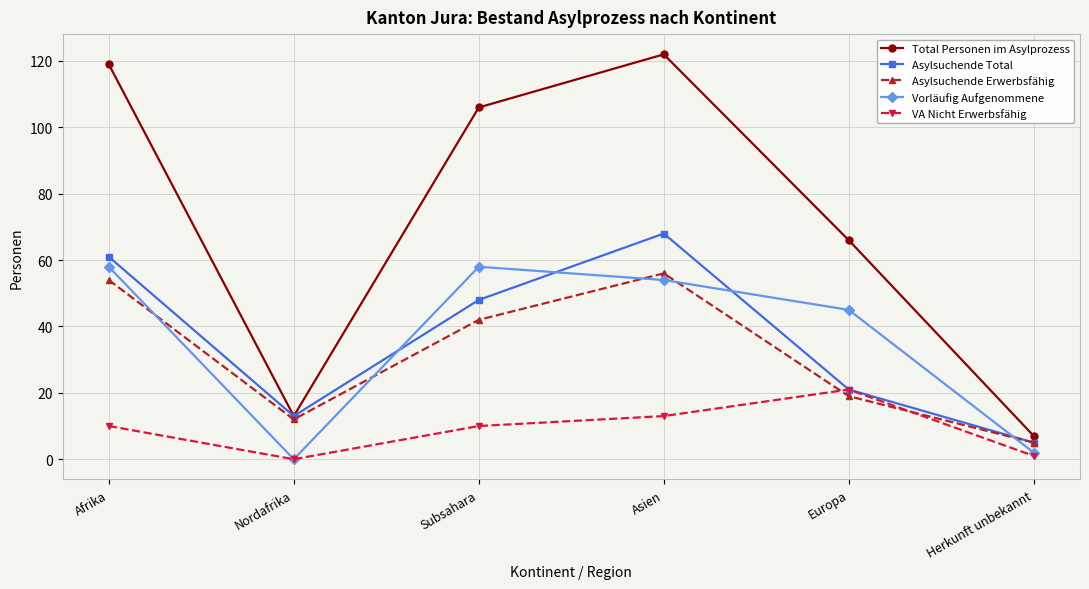

How many interior local valleys does the Asylsuchende Erwerbsfähig series have?

1